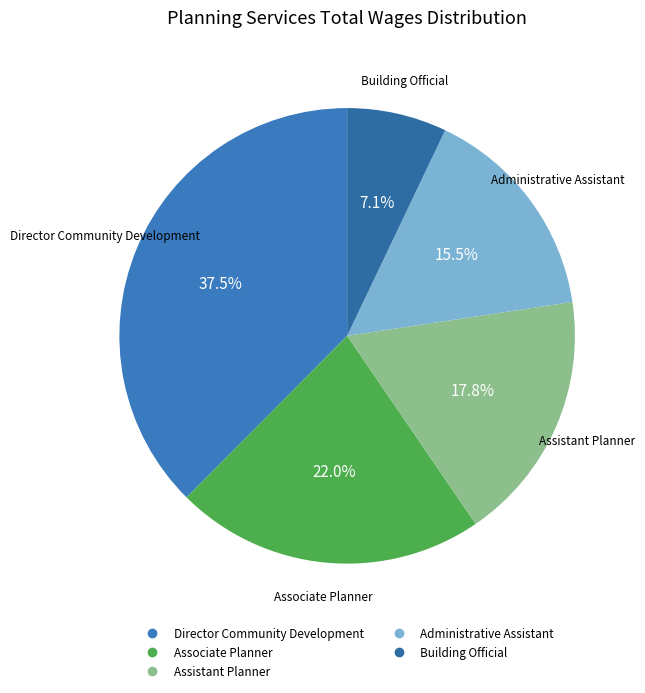

To the nearest percent, what is the combined percentage of Building Official and Assistant Planner?

25%